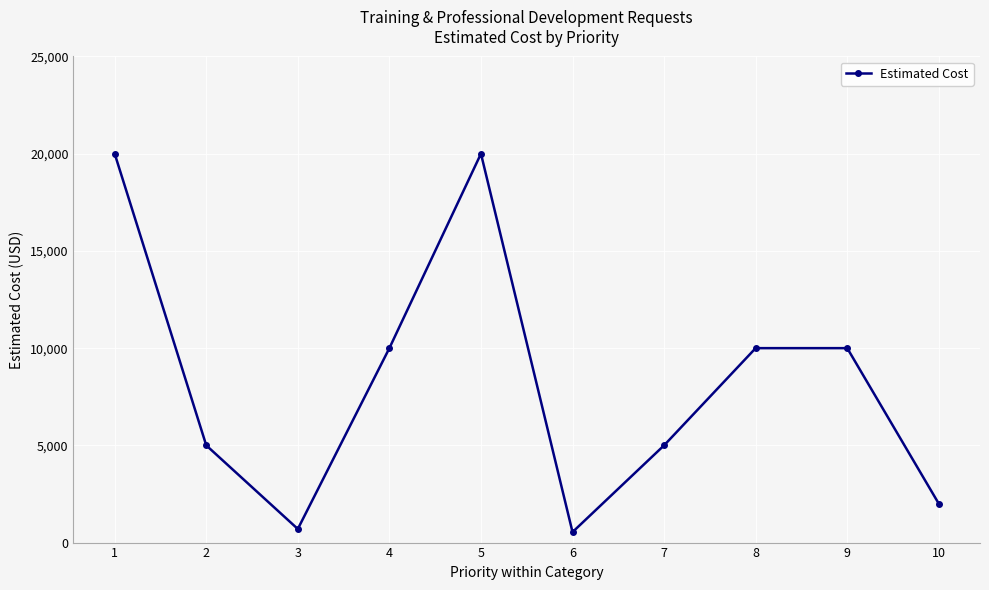

What is the greatest value displayed?

20000